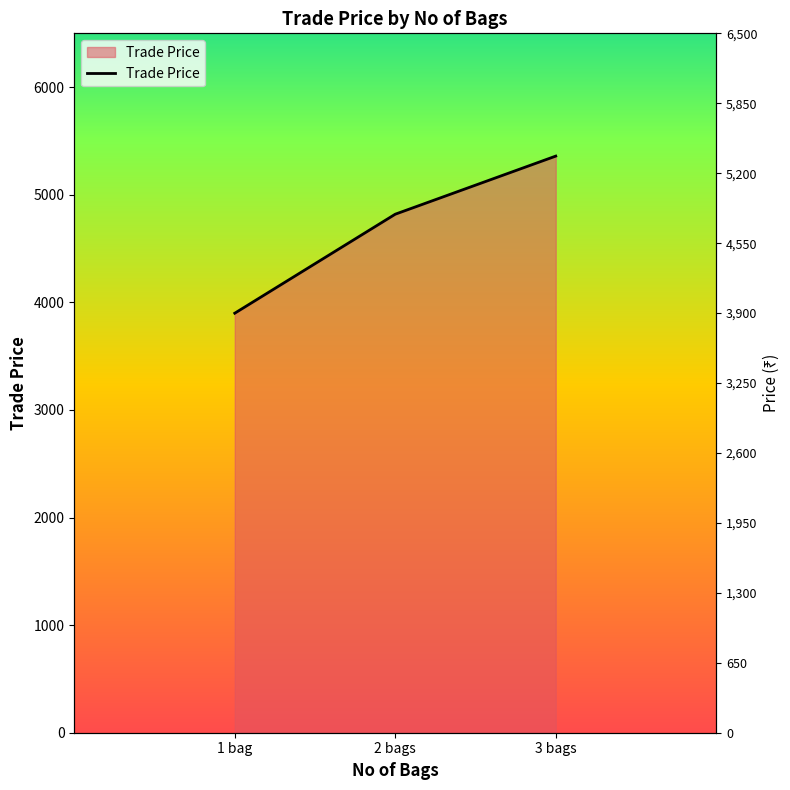

Which label corresponds to the smallest value in the chart?

1 bag